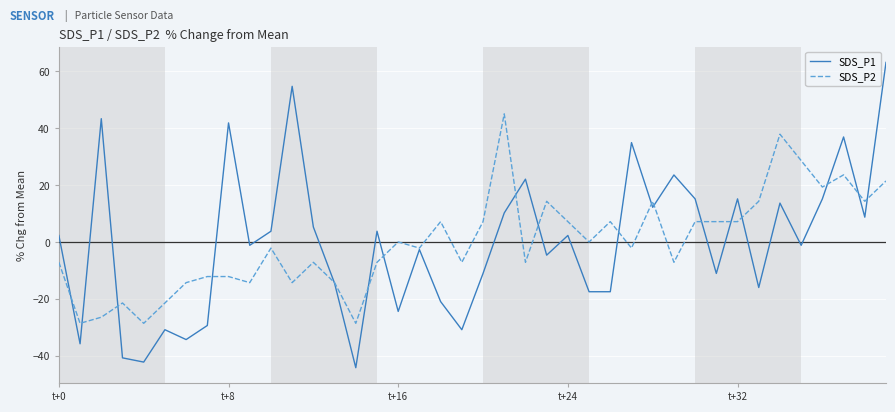

True or false: SDS_P1 and SDS_P2 cross at least once.

True